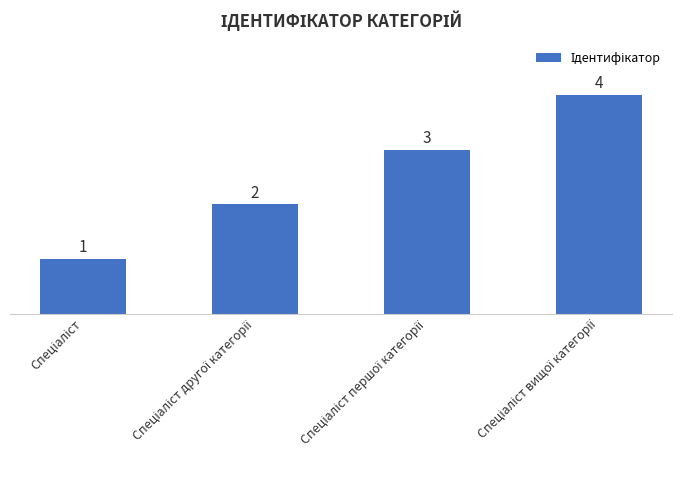

Count the values in the range 2 to 4.

3